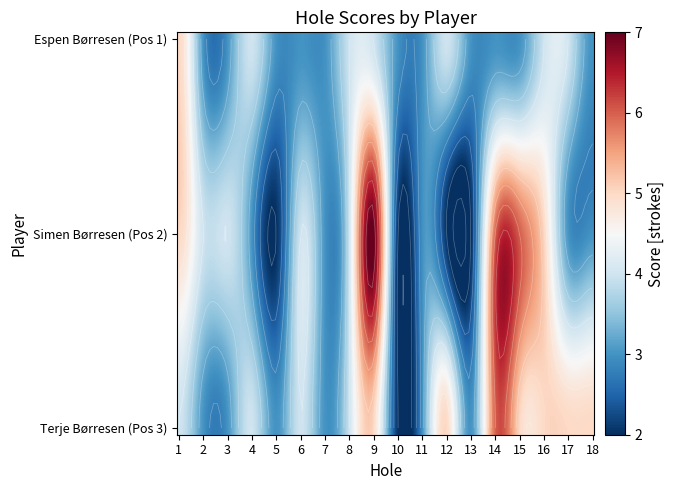

At which category is the sum across all series the highest?

hole_9